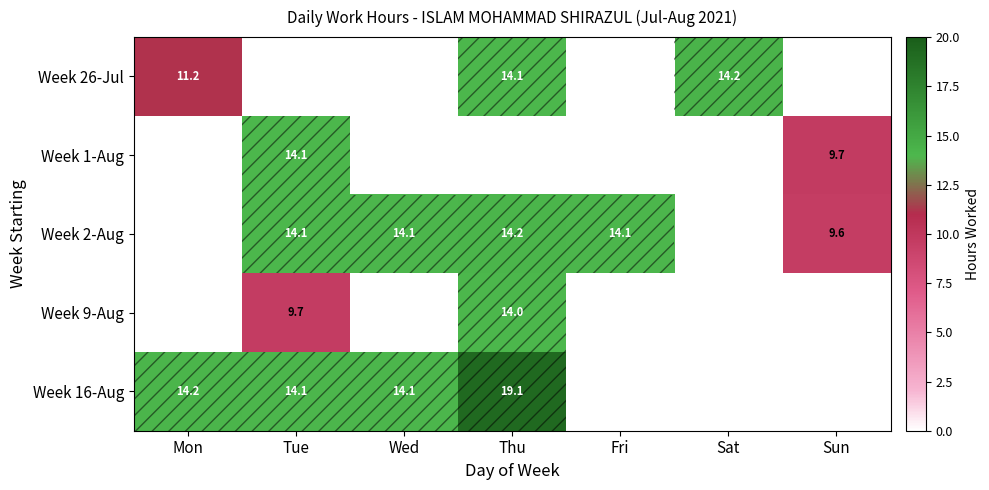

True or false: Week 1-Aug has a value of 9.7 at Sun.

True